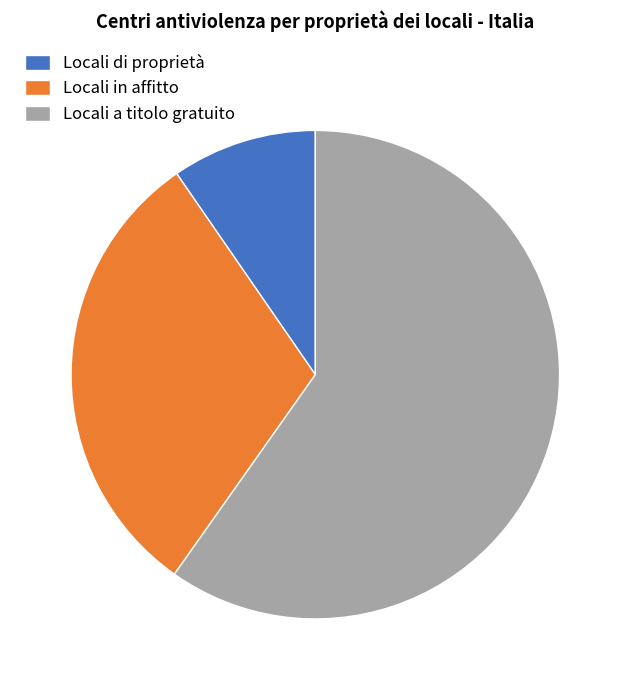

Is Locali di proprietà the majority of the pie?

No